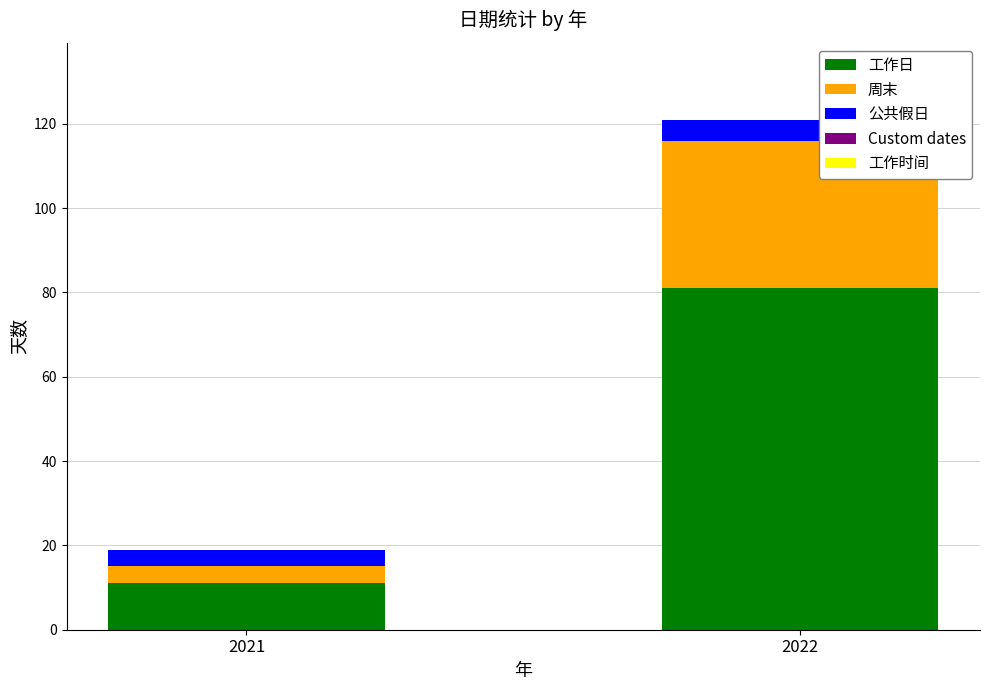

The 工作日 series shows 134 at 2022. True or false?

False